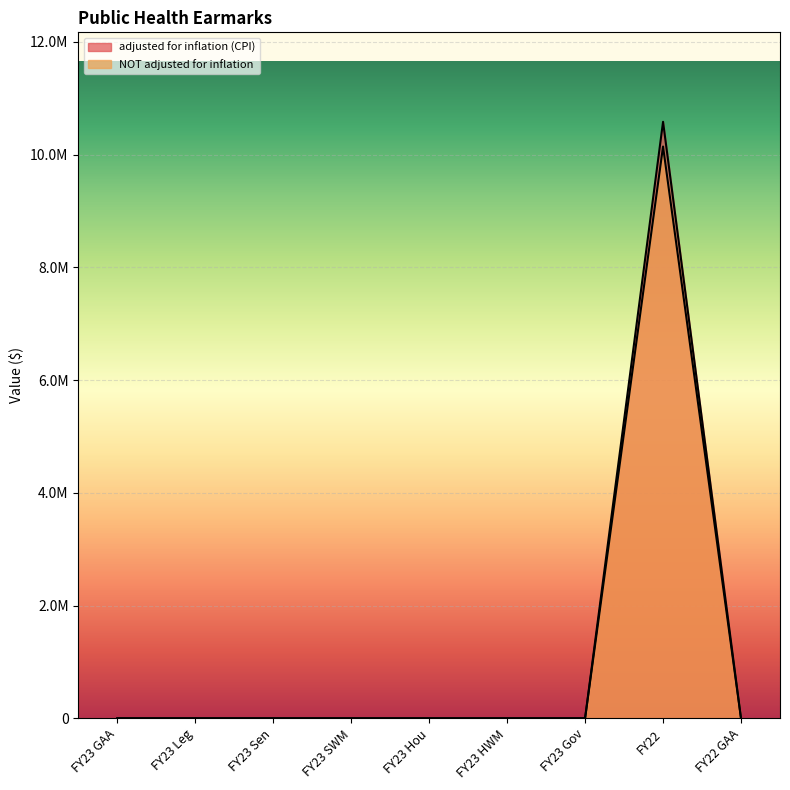

What is the difference between the maximum and minimum values in the NOT adjusted for inflation series?

10143000